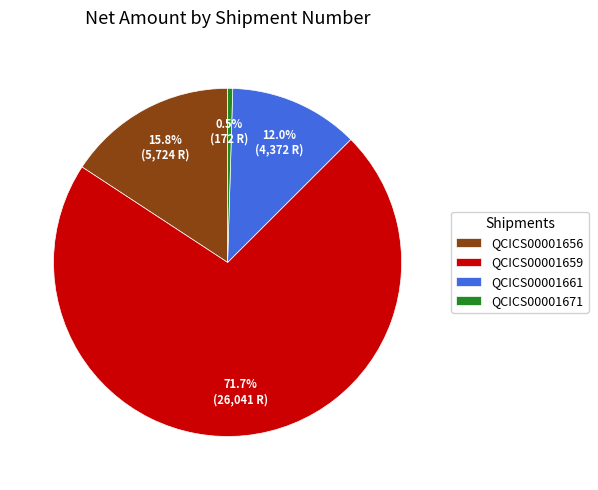

Which has a higher value, QCICS00001659 or QCICS00001671?

QCICS00001659